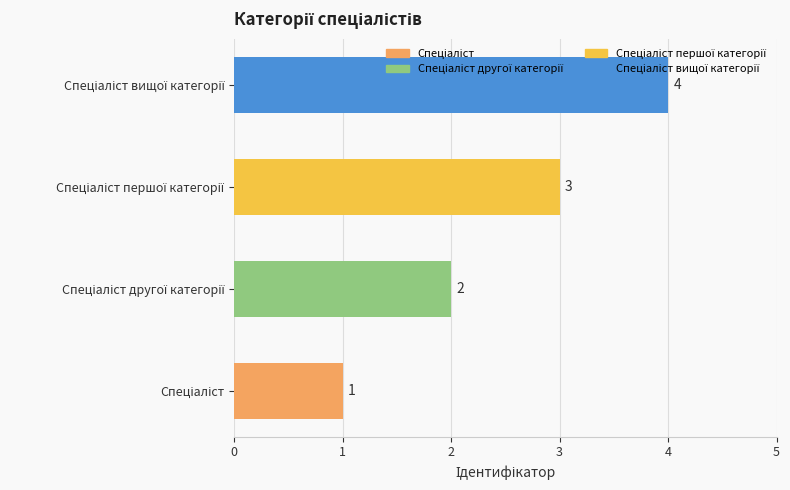

What is the difference between the maximum and minimum values?

3